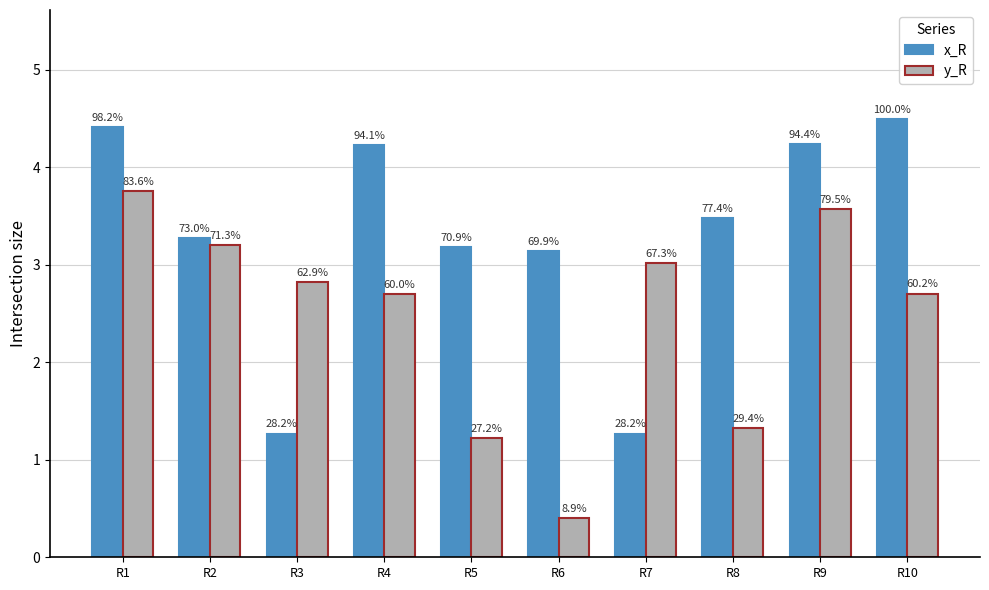

What are all the series names shown in the legend?

x_R, y_R